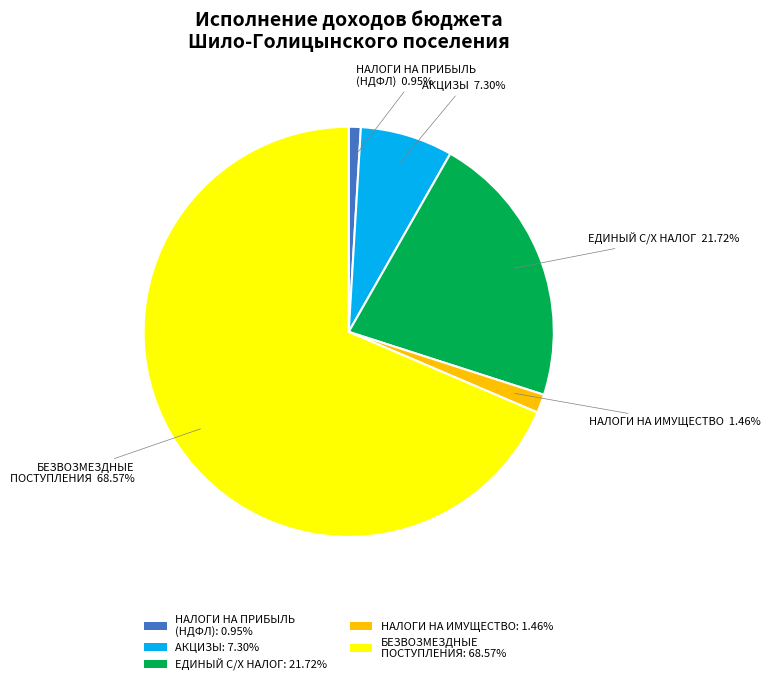

How many slices are in this pie chart?

5